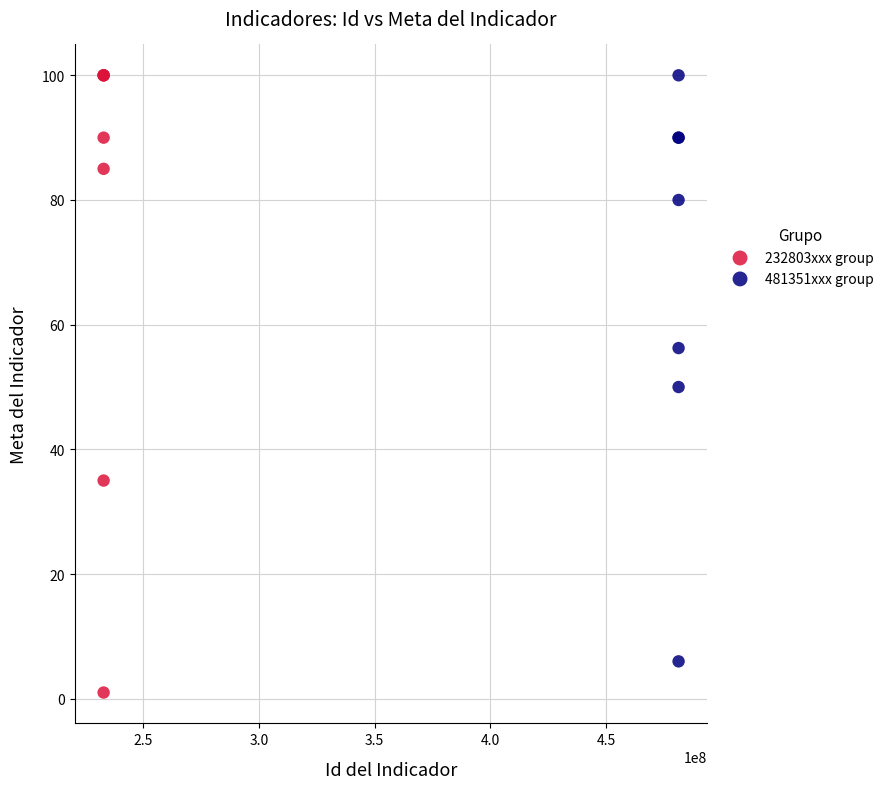

Which series has the largest Y range (max minus min)?

232803xxx group